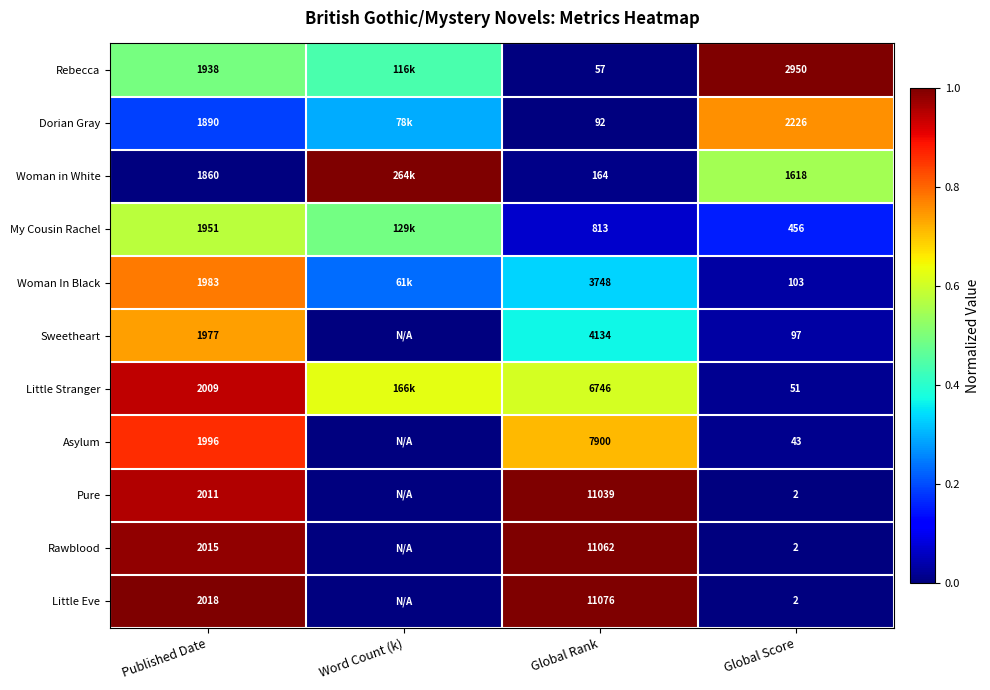

Is the value of My Cousin Rachel at Global Score greater than the value of Woman In Black at Global Score?

Yes